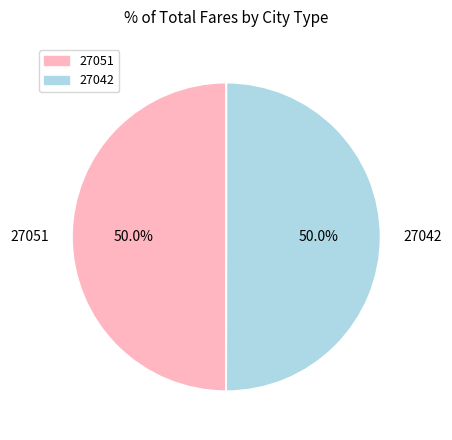

Approximately how many times larger is the value at 27042 compared to 27051?

1.0